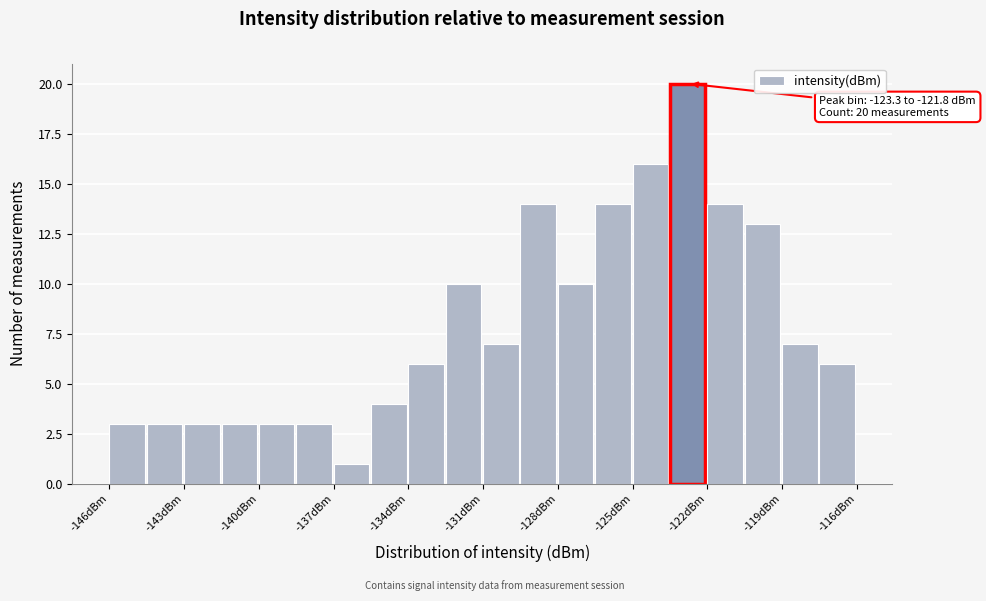

Read against the x-axis, roughly where is the centre of the tallest bar?

-122.5